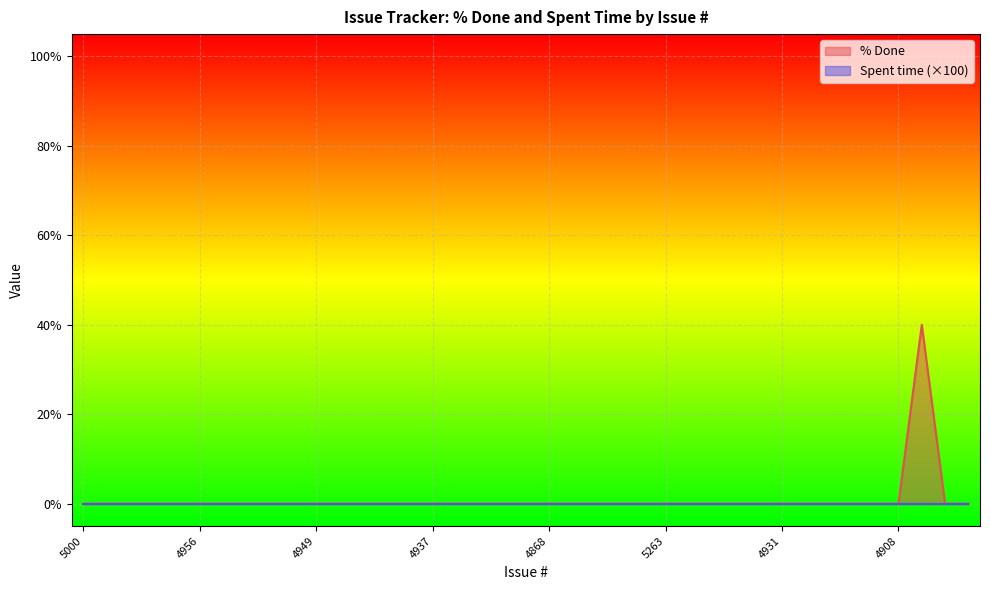

What is the sum of all values?

40